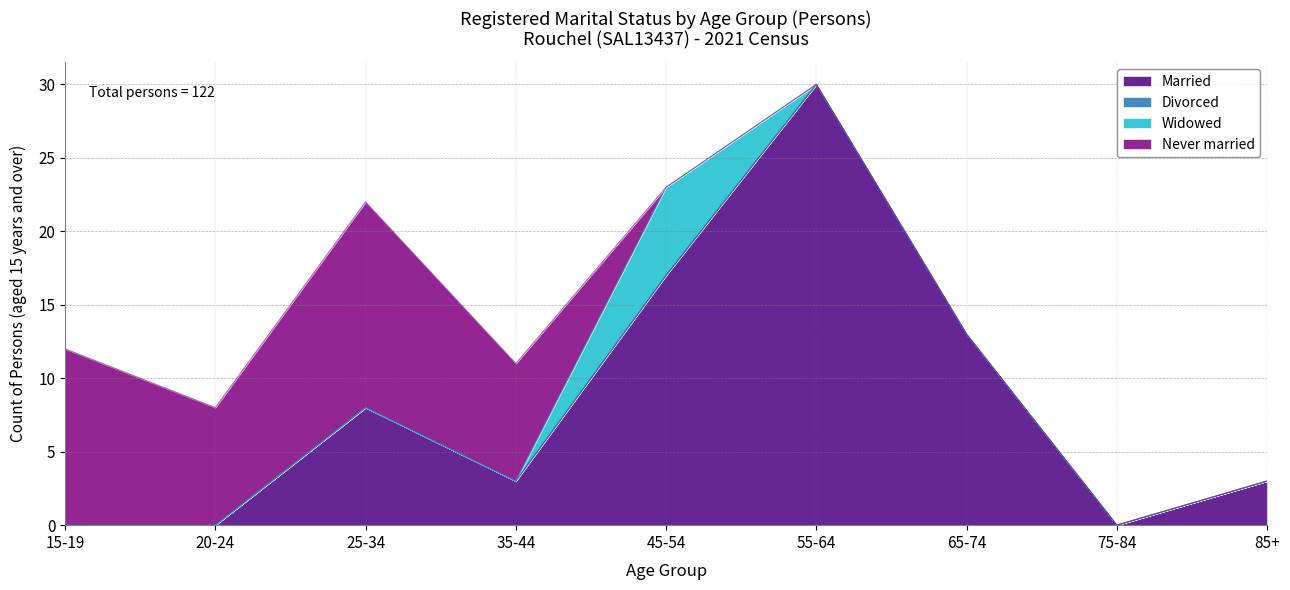

Count the number of categories in the chart.

9